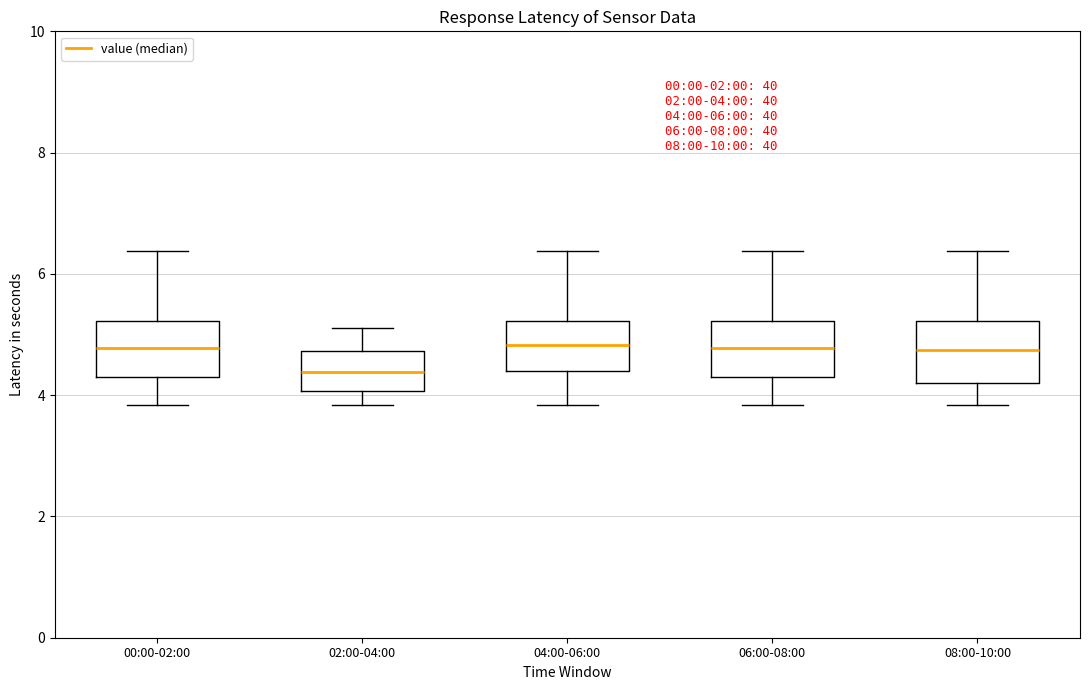

Which box's median line is the lowest?

02:00-04:00